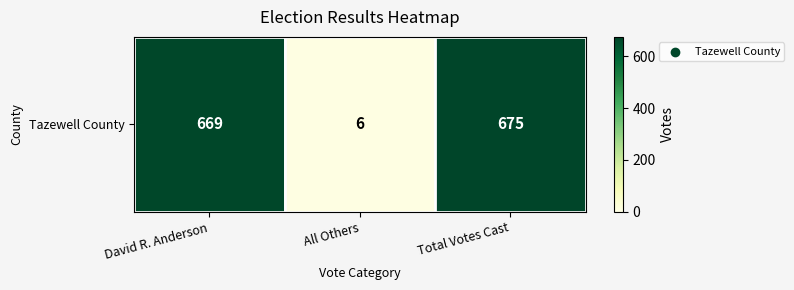

Is it true that the value at Total Votes Cast is 888?

False